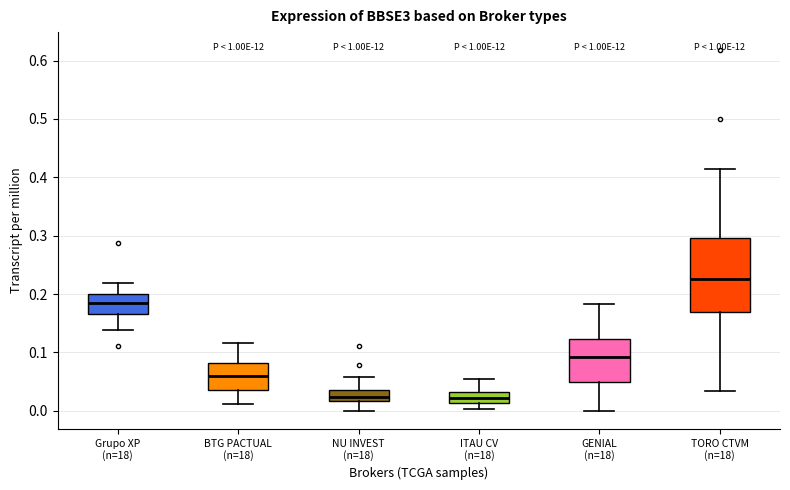

Which box is the tallest, from its lower edge to its upper edge?

TORO CTVM (n=18)